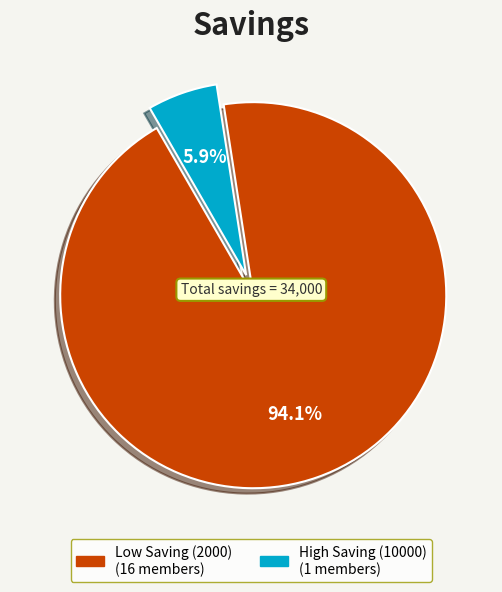

Does any single category account for the majority?

Yes